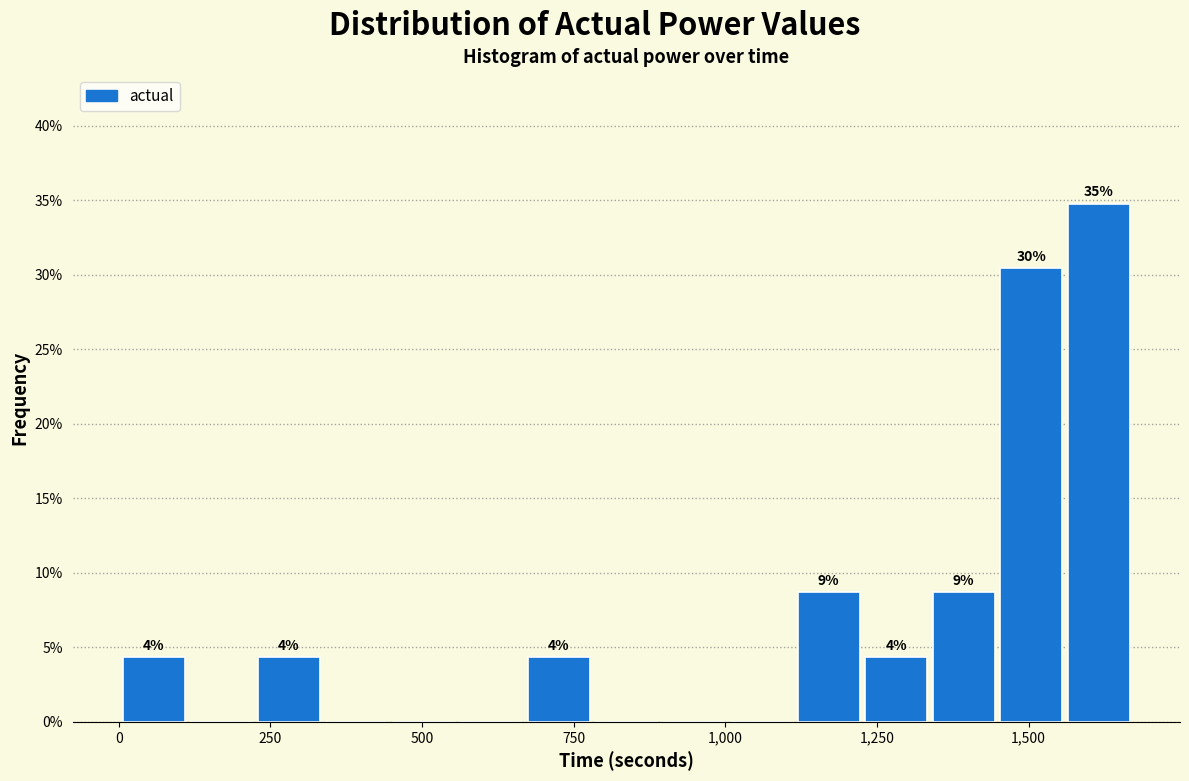

Read against the x-axis, roughly where is the centre of the tallest bar?

1600